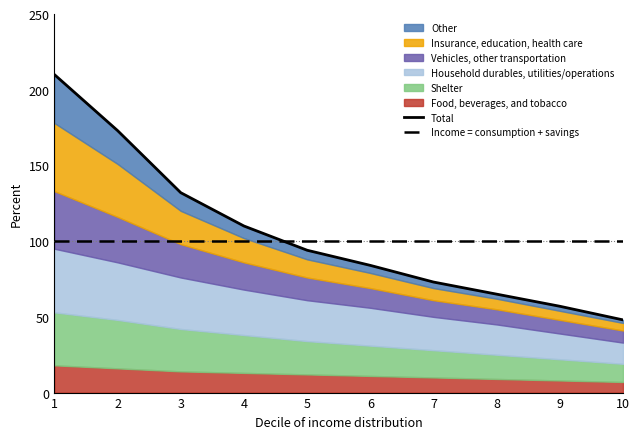

Is the value of Total at 4 greater than the value of Income = consumption + savings at 1?

Yes